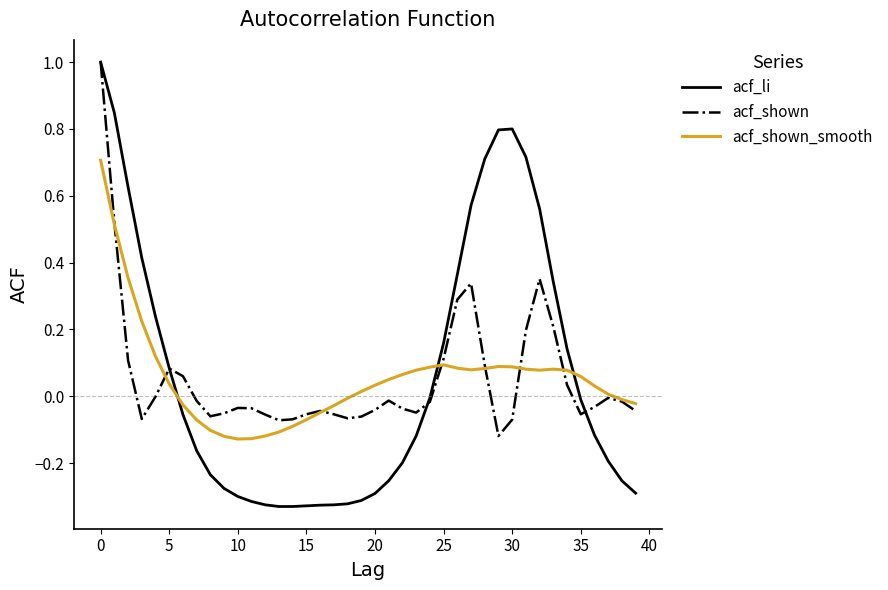

What is the highest value of the acf_shown series?

1.0